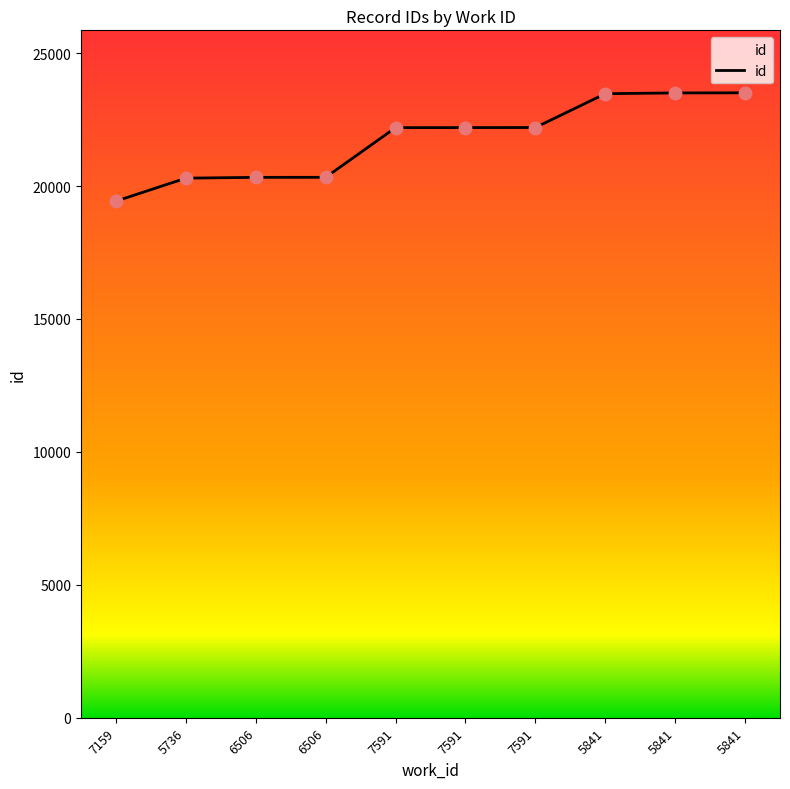

What is the change in value from 7591 to 5841?

+1306